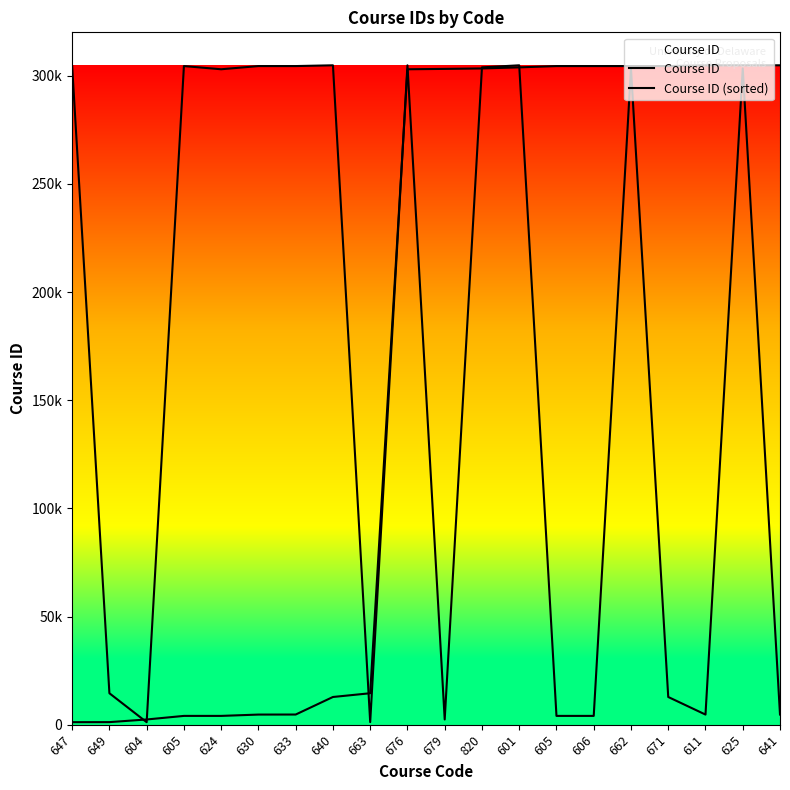

Does the chart have visible grid lines?

No